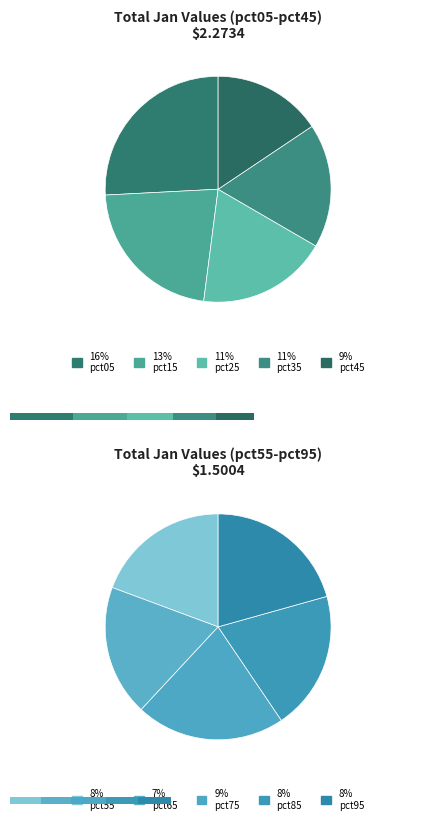

Rank the categories by value from highest to lowest.

pct05, pct15, pct25, pct35, pct45, pct75, pct95, pct85, pct55, pct65